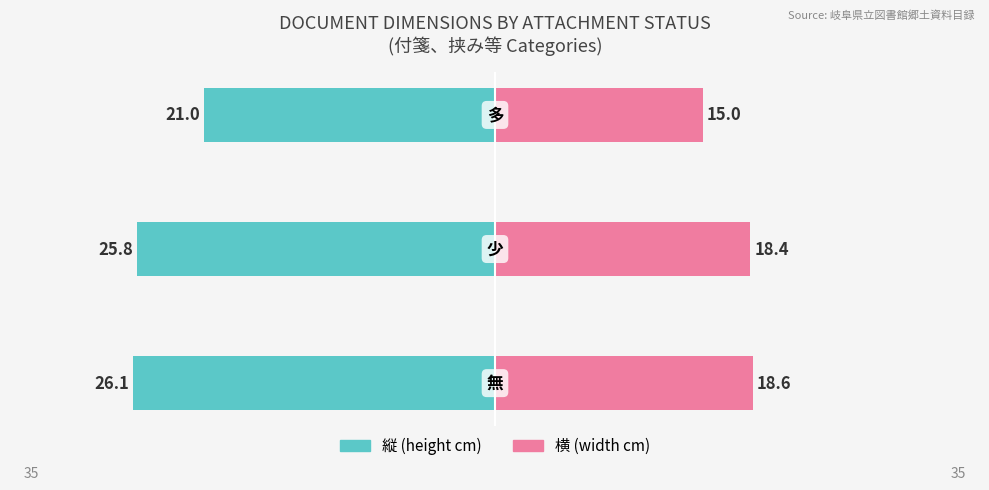

Reading left to right, transcribe all the data shown in this chart.

縦: 0=-26.1	1=-25.8	2=-21.0
横: 0=18.6	1=18.4	2=15.0